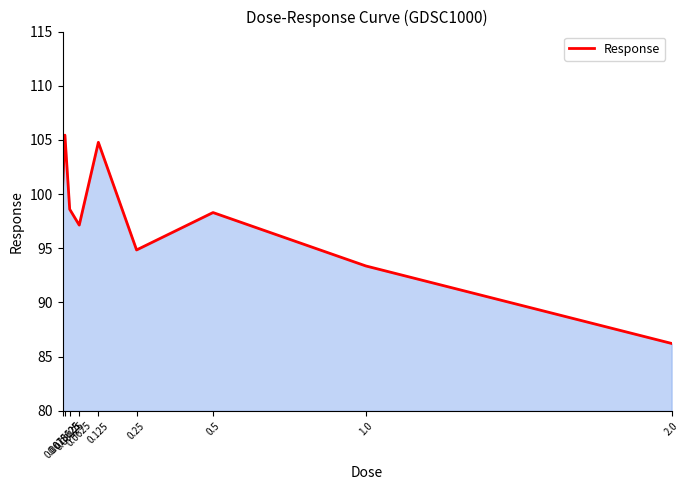

Approximately how many times larger is the value at 0.5 compared to 0.25?

1.0